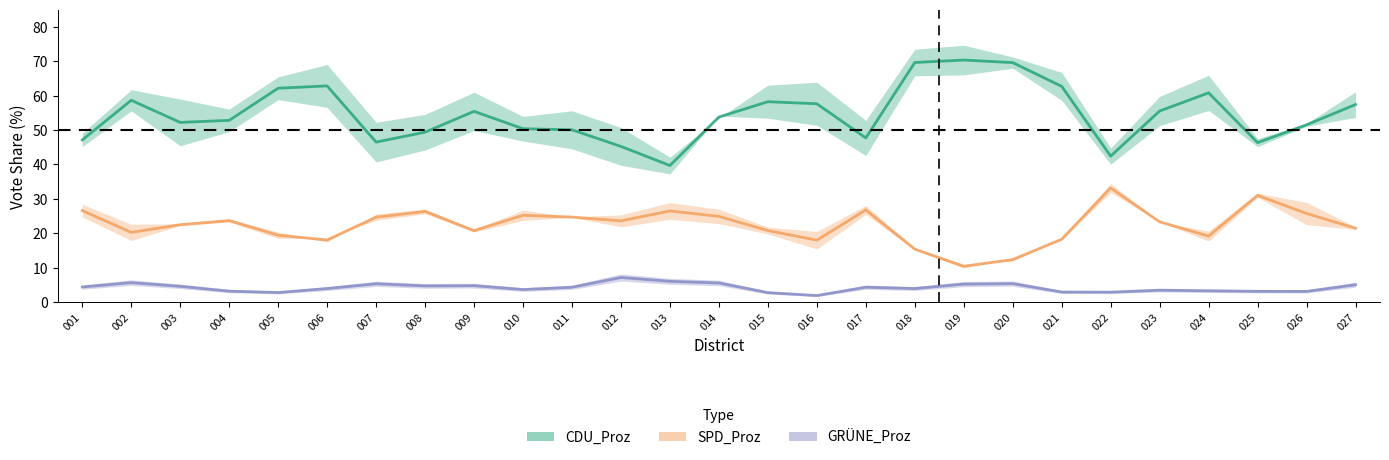

Where is GRÜNE midline nearest to the value 4?

006